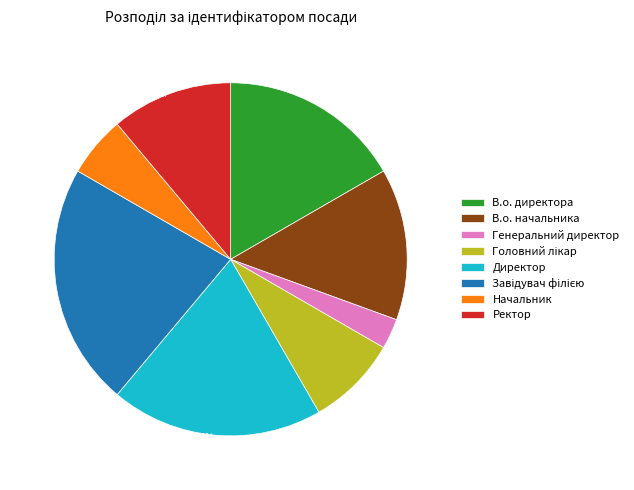

How many segments does this pie chart have?

8